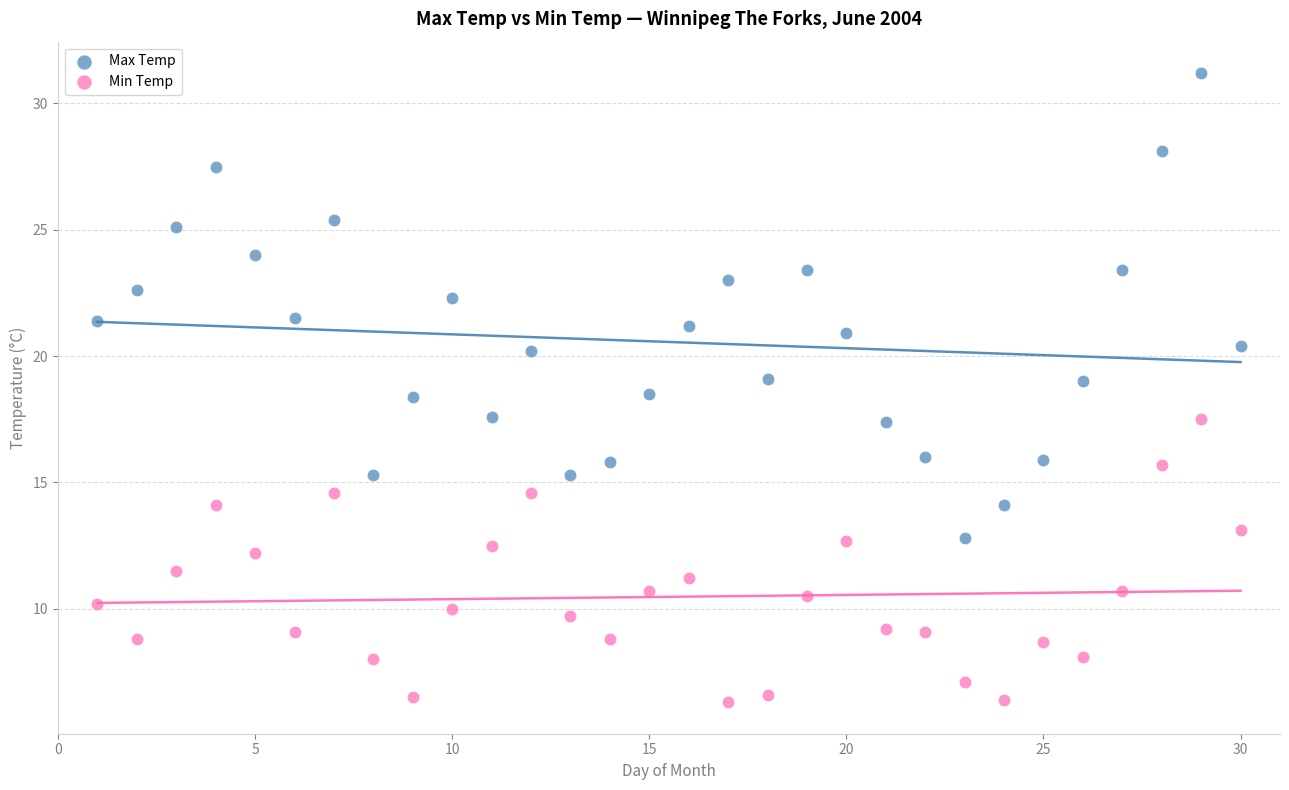

Which series has the widest spread of Y values?

Max Temp